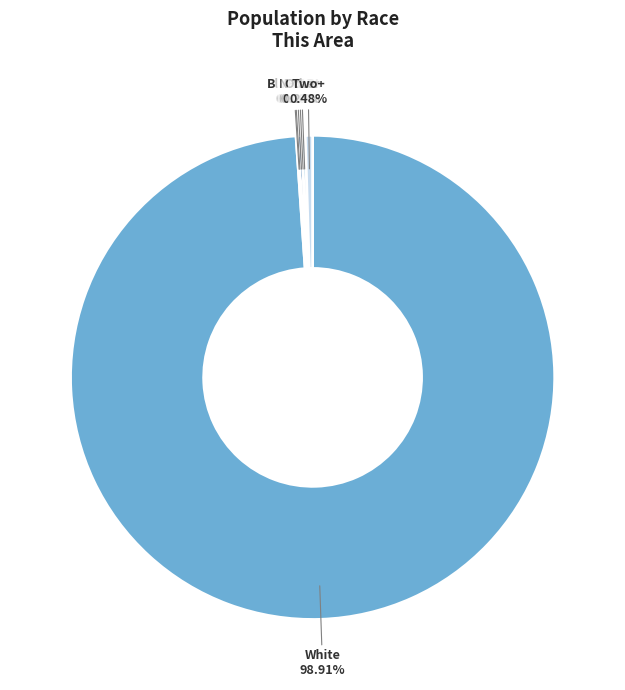

Is there any slice that represents more than half of the pie?

Yes